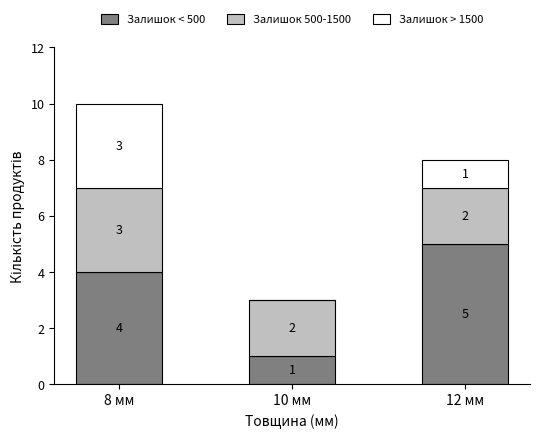

What is the sum of all Залишок < 500 values?

10